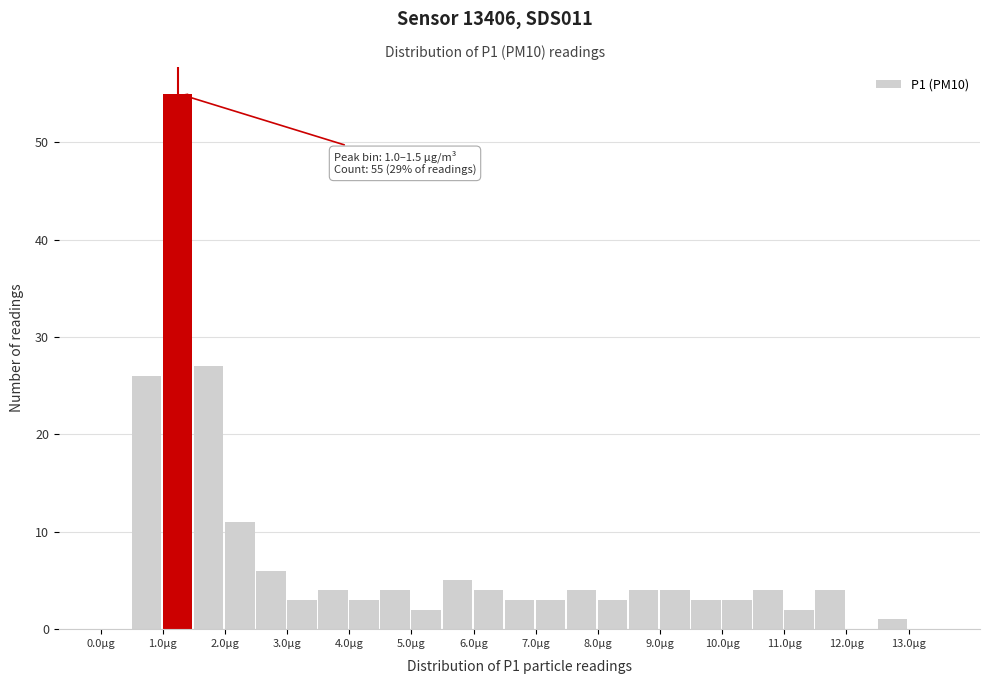

Over which range of the x-axis is the bar tallest?

1.0 to 1.5